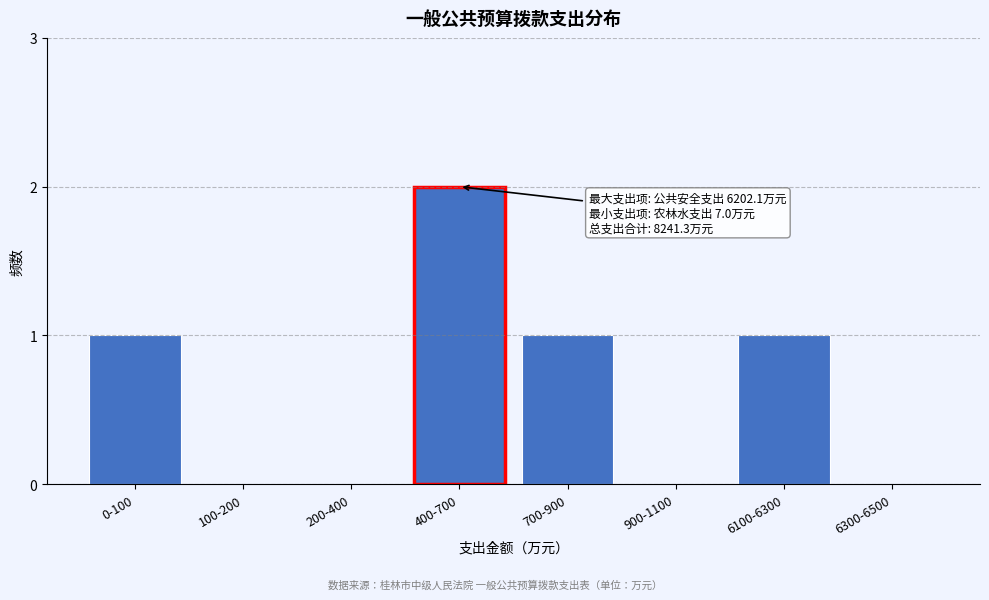

Reading right to left, extract all data points from this chart.

6300-6500=0	6100-6300=1	900-1100=0	700-900=1	400-700=2	200-400=0	100-200=0	0-100=1